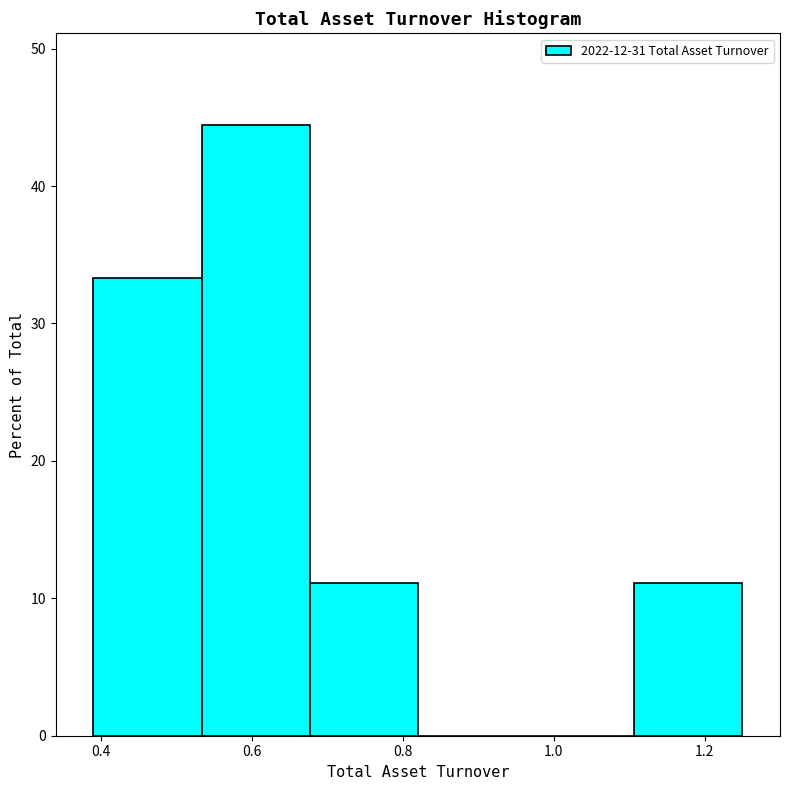

Reading left to right, transcribe this chart: for each bar, give the range it covers on the x-axis and its height. Neither the bar edges nor the heights are printed on the chart, so give them approximately, as read against the axes.

0.40 to 0.54: 33
0.54 to 0.68: 44
0.68 to 0.82: 11
0.82 to 0.96: 0
0.96 to 1.10: 0
1.10 to 1.26: 11